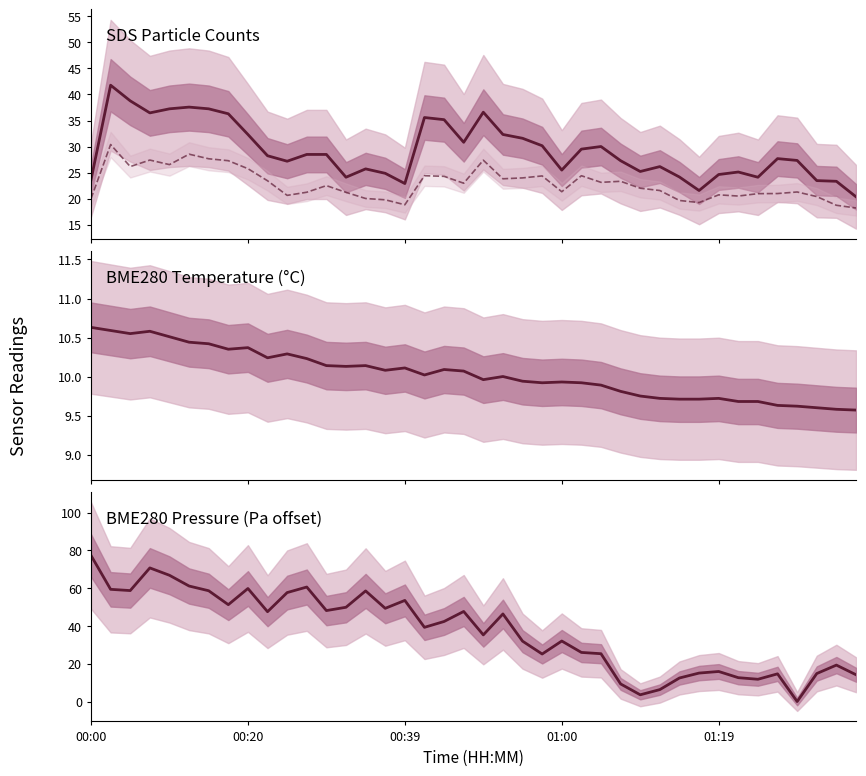

List the series in order of their peak value, highest first.

BME280_pressure, SDS_P1, SDS_P2, BME280_temperature